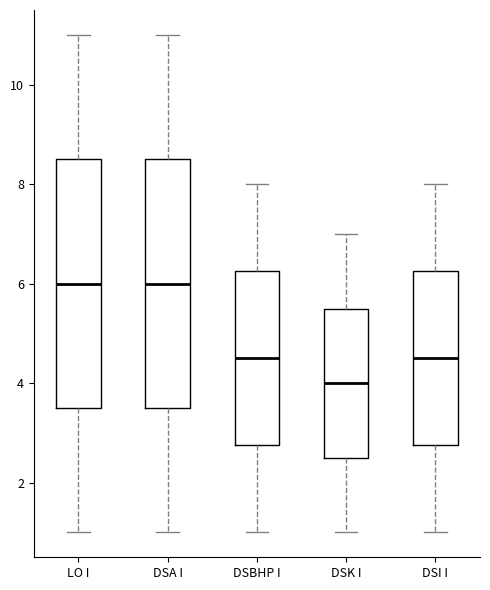

Reading left to right, transcribe this box plot: for each box, give where its median line is, the range the box spans, and where its two whiskers end, as read against the y-axis. The values are not printed on the chart, so give them approximately, as read against the axis.

LO I: median 6.0, box 3.6 to 8.6, whiskers 1.0 to 11.0
DSA I: median 6.0, box 3.6 to 8.6, whiskers 1.0 to 11.0
DSBHP I: median 4.6, box 2.8 to 6.2, whiskers 1.0 to 8.0
DSK I: median 4.0, box 2.6 to 5.6, whiskers 1.0 to 7.0
DSI I: median 4.6, box 2.8 to 6.2, whiskers 1.0 to 8.0